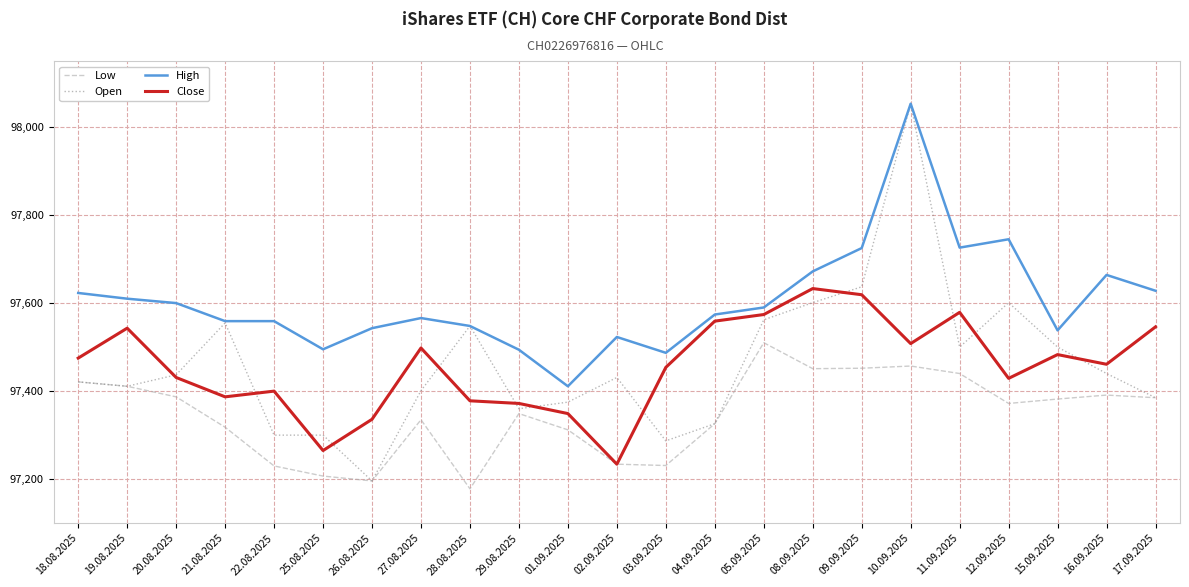

The value of Close at 29.08.2025 is 28414. True or false?

False